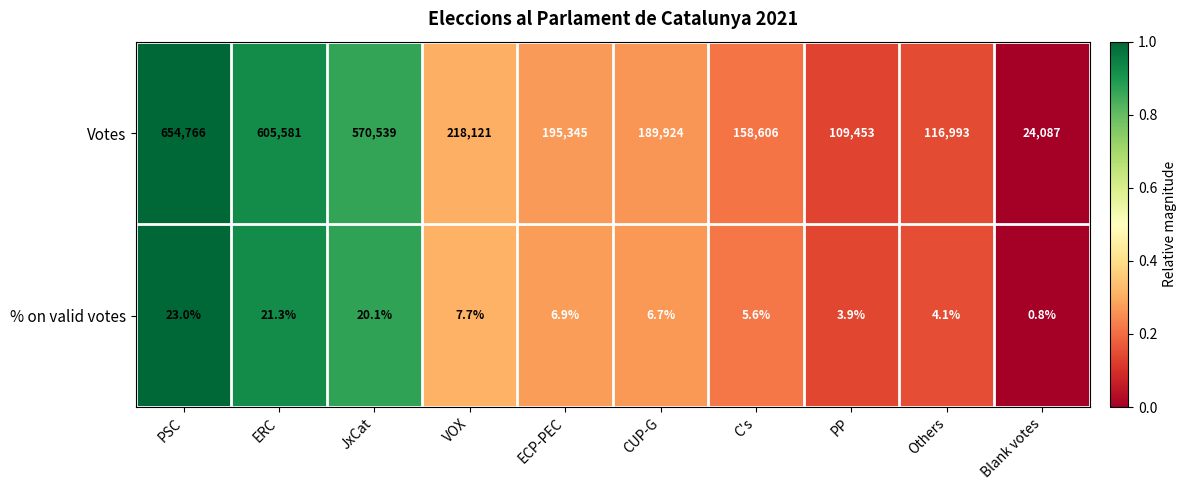

Is the value of Votes at Blank votes greater than the value of % on valid votes at JxCat?

Yes